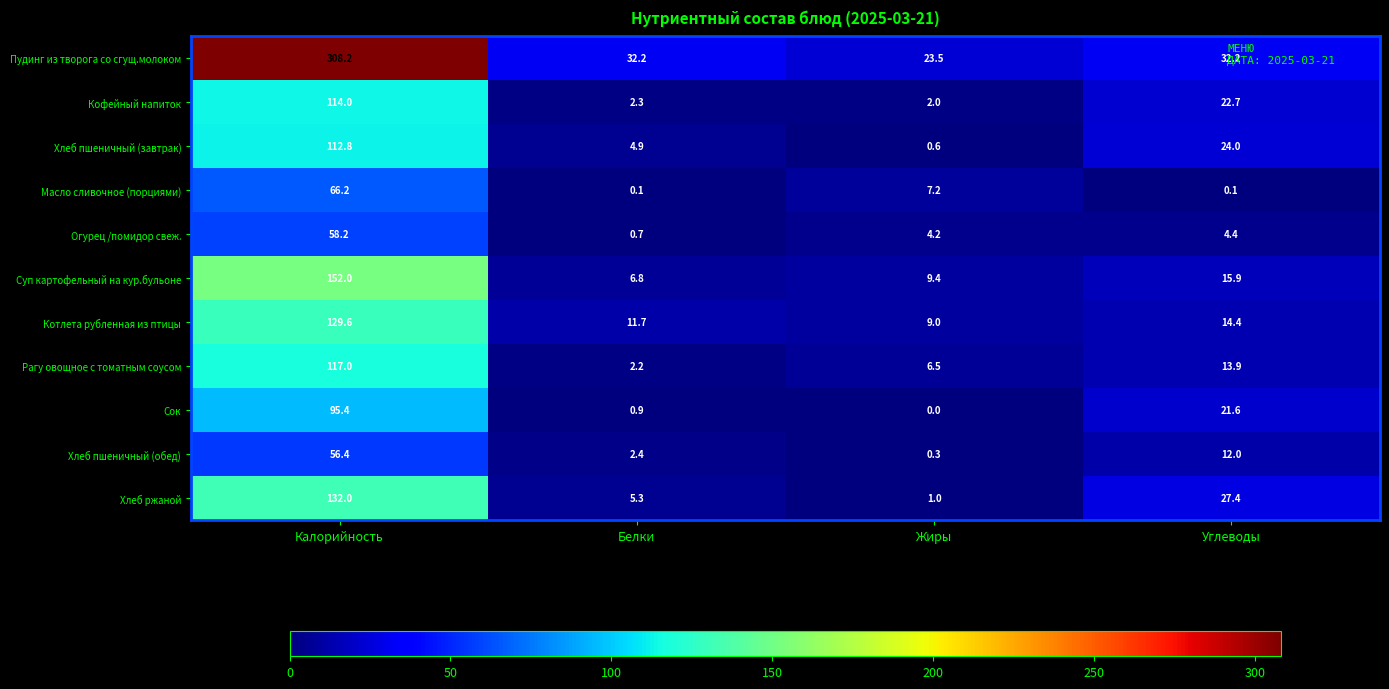

Count the number of categories in the chart.

4